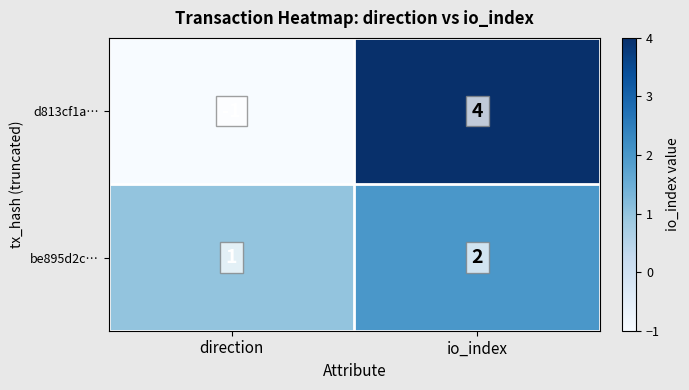

What is the difference between the d813cf1a… values at io_index and direction?

5